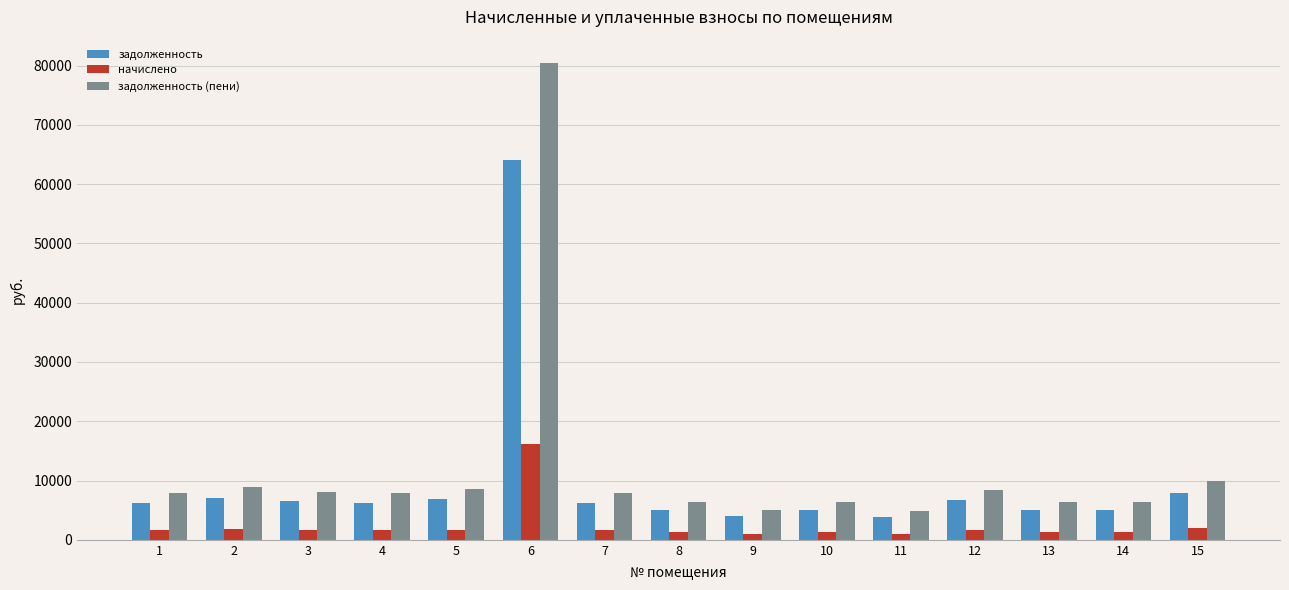

Rank the series by their maximum value, from lowest to highest.

начислено, задолженность, задолженность (пени)